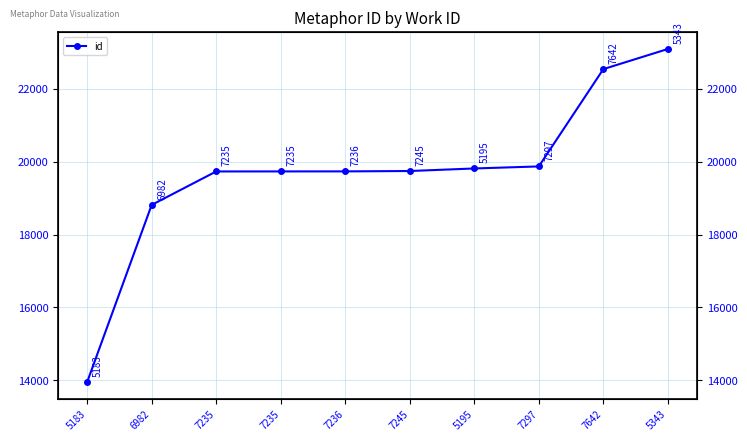

How many lines are shown in the chart?

1